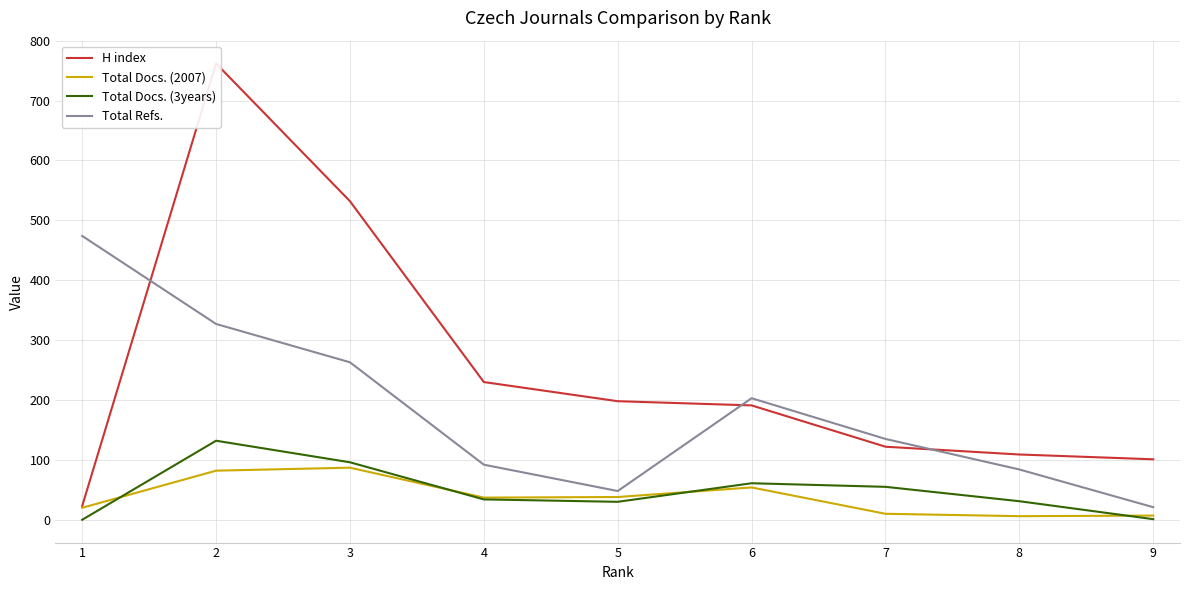

Which series changed the most between 5 and 1?

Total Refs.